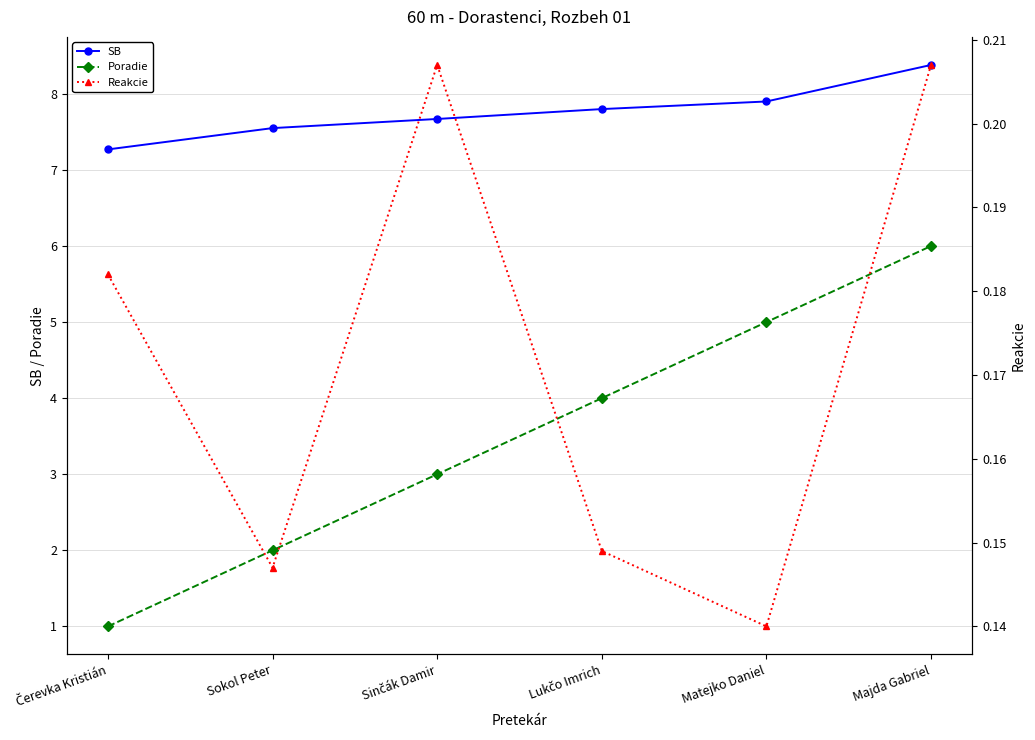

What is the label of the 6th point from the left?

Majda Gabriel